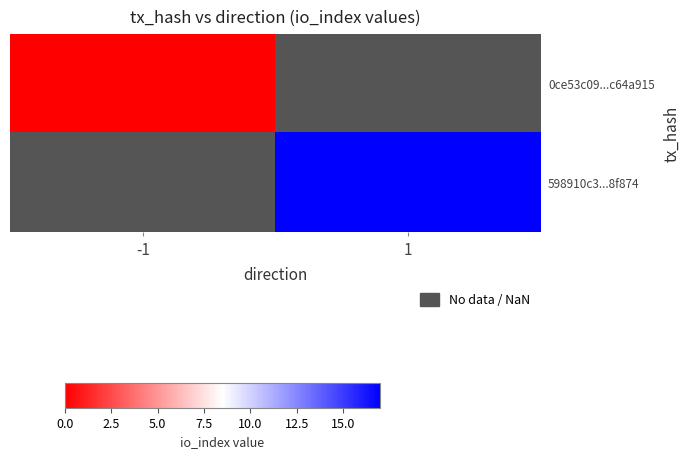

At which category does the chart reach its peak across all series?

1